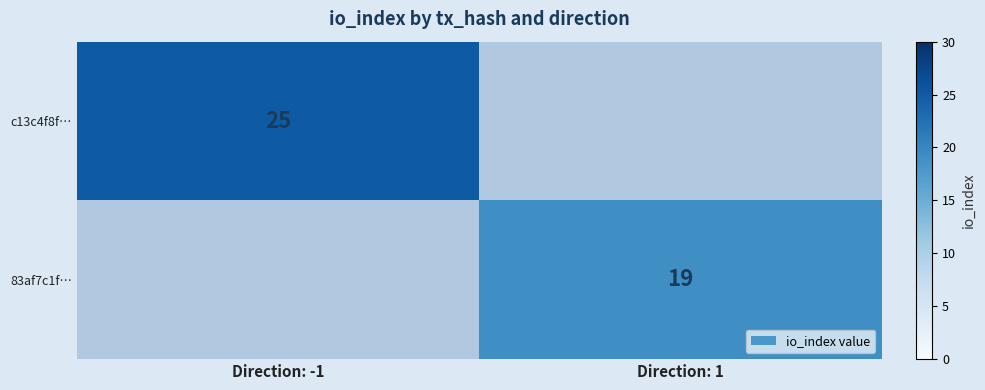

Is the value of c13c4f8f… at Direction: -1 greater than the value of 83af7c1f… at Direction: 1?

Yes